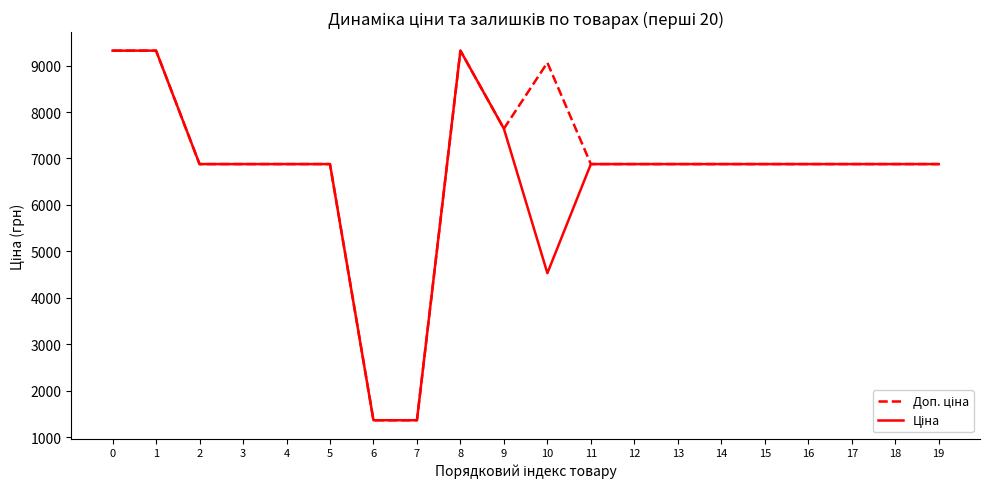

What is the maximum value shown in the chart?

9321.4